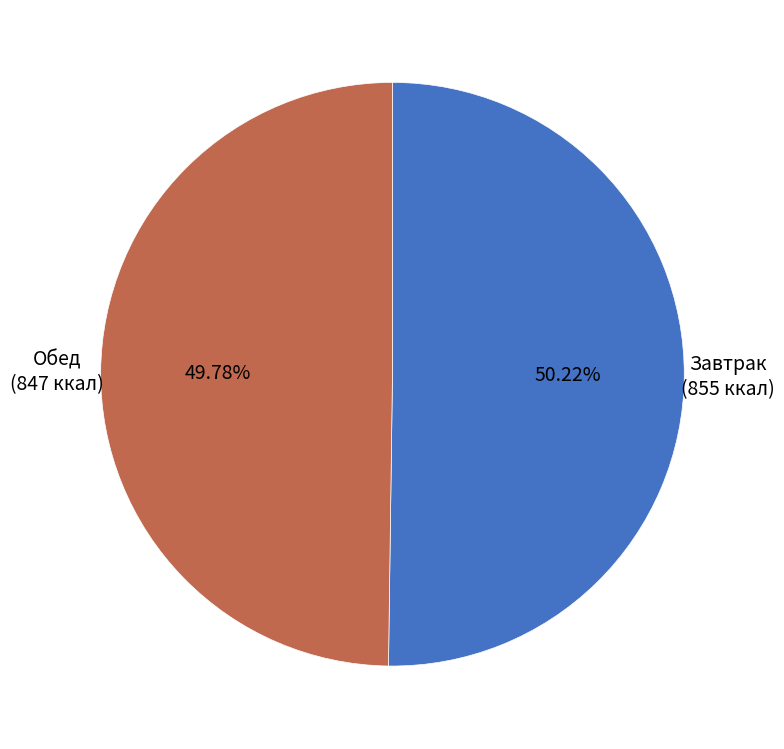

Is there a majority slice in this chart?

Yes